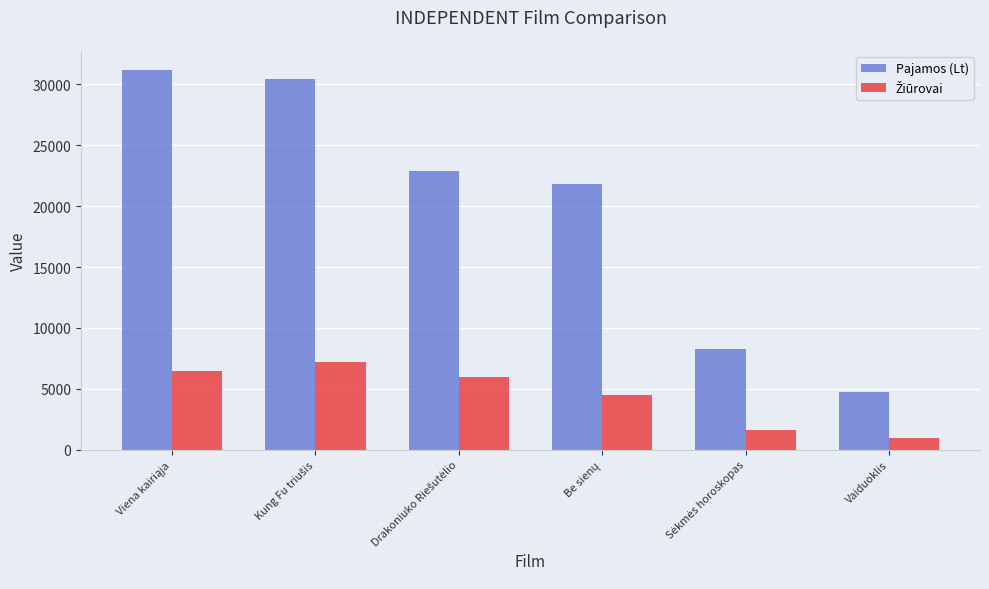

Read the Pajamos (Lt) value at Vaiduoklis.

4753.4